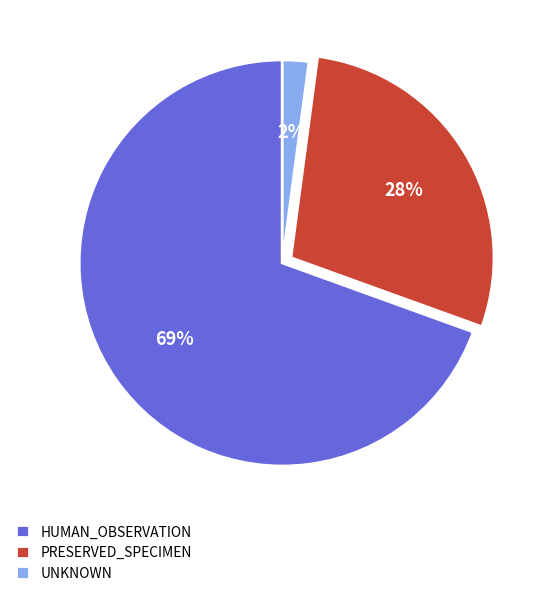

The HUMAN_OBSERVATION slice represents 61% of the pie. True or false?

False